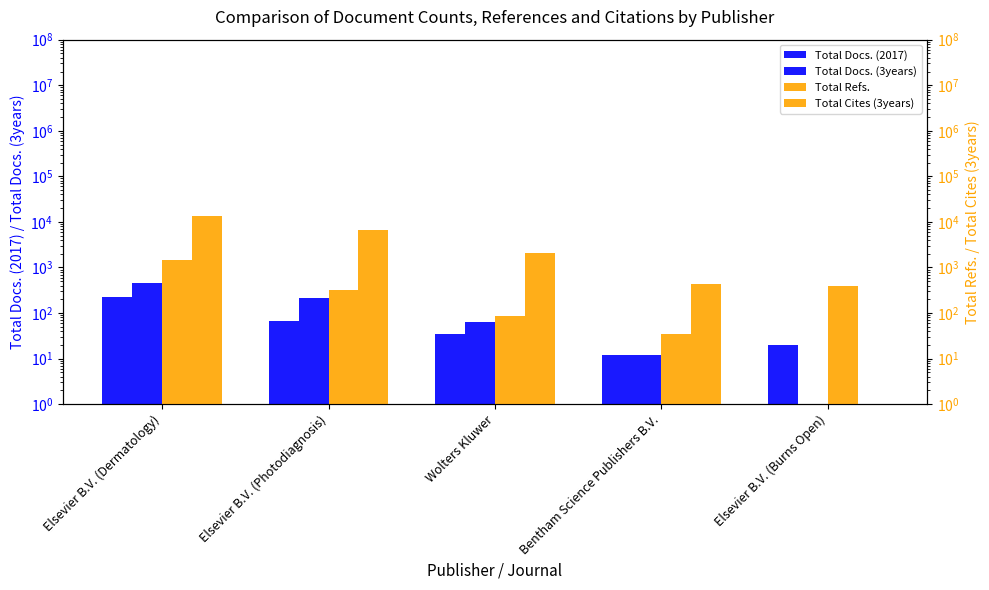

What is the difference between the maximum and minimum values in the Total Refs. series?

1440